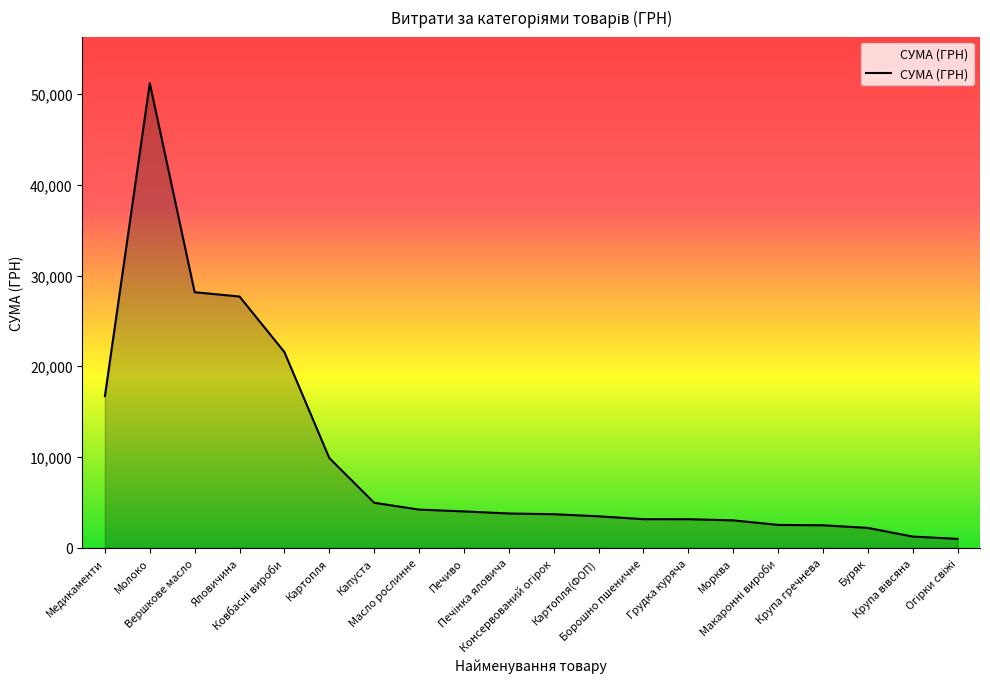

What is the difference between the maximum and minimum values?

50226.7